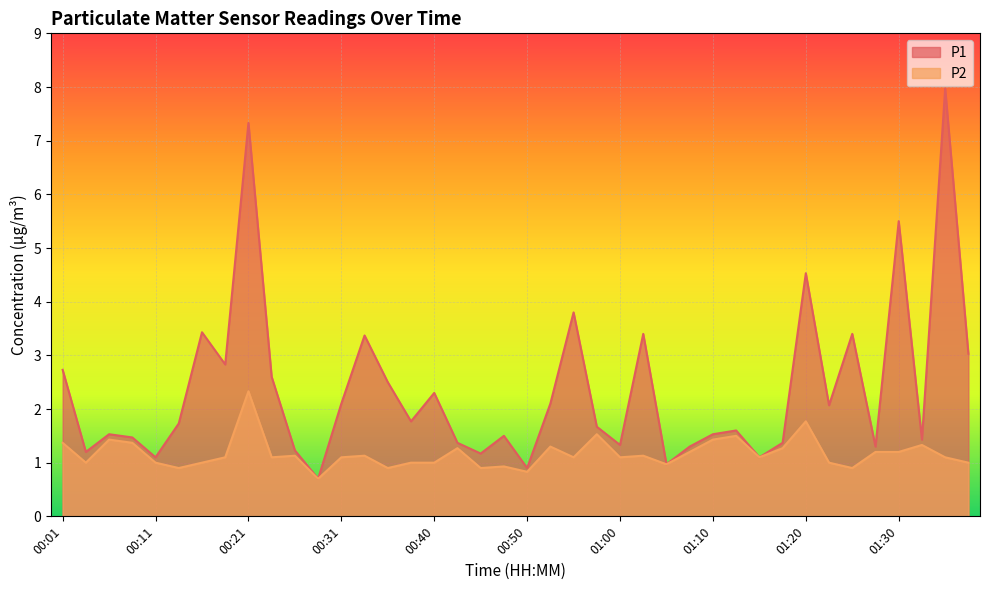

Reading left to right, extract all data points from this chart.

P1: 2.7	1.2	1.5	1.5	1.1	1.7	3.4	2.8	7.3	2.6	1.2	0.7	2.1	3.4	2.5	1.8	2.3	1.4	1.2	1.5	0.9	2.1	3.8	1.7	1.3	3.4	1.0	1.3	1.5	1.6	1.1	1.4	4.5	2.1	3.4	1.3	5.5	1.4	8.0	3.0
P2: 1.4	1.0	1.4	1.4	1.0	0.9	1.0	1.1	2.3	1.1	1.1	0.7	1.1	1.1	0.9	1.0	1.0	1.3	0.9	0.9	0.8	1.3	1.1	1.5	1.1	1.1	1.0	1.2	1.4	1.5	1.1	1.3	1.8	1.0	0.9	1.2	1.2	1.3	1.1	1.0